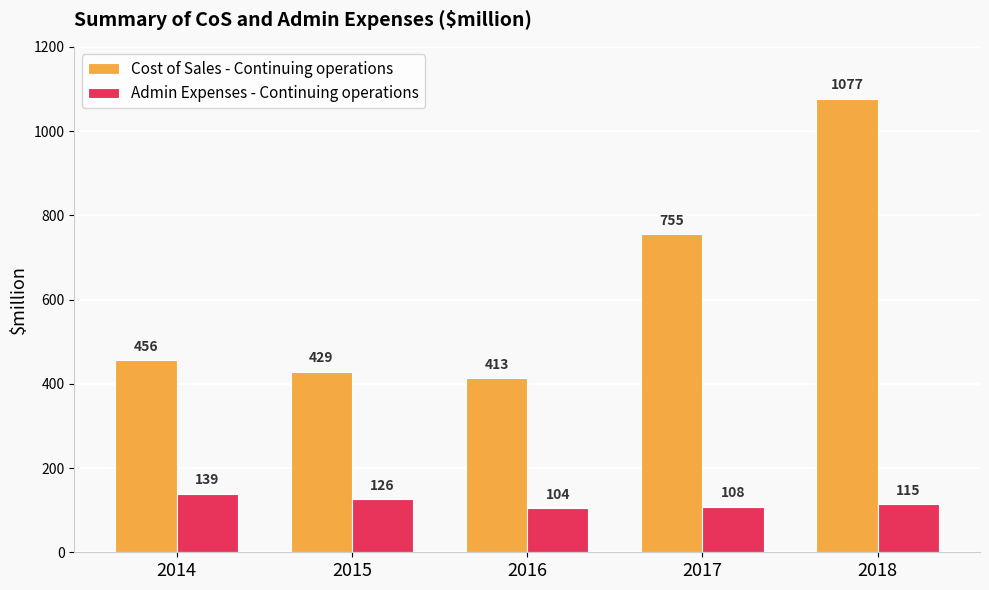

Is it true that Admin Expenses - Continuing operations equals 115 at 2018?

True